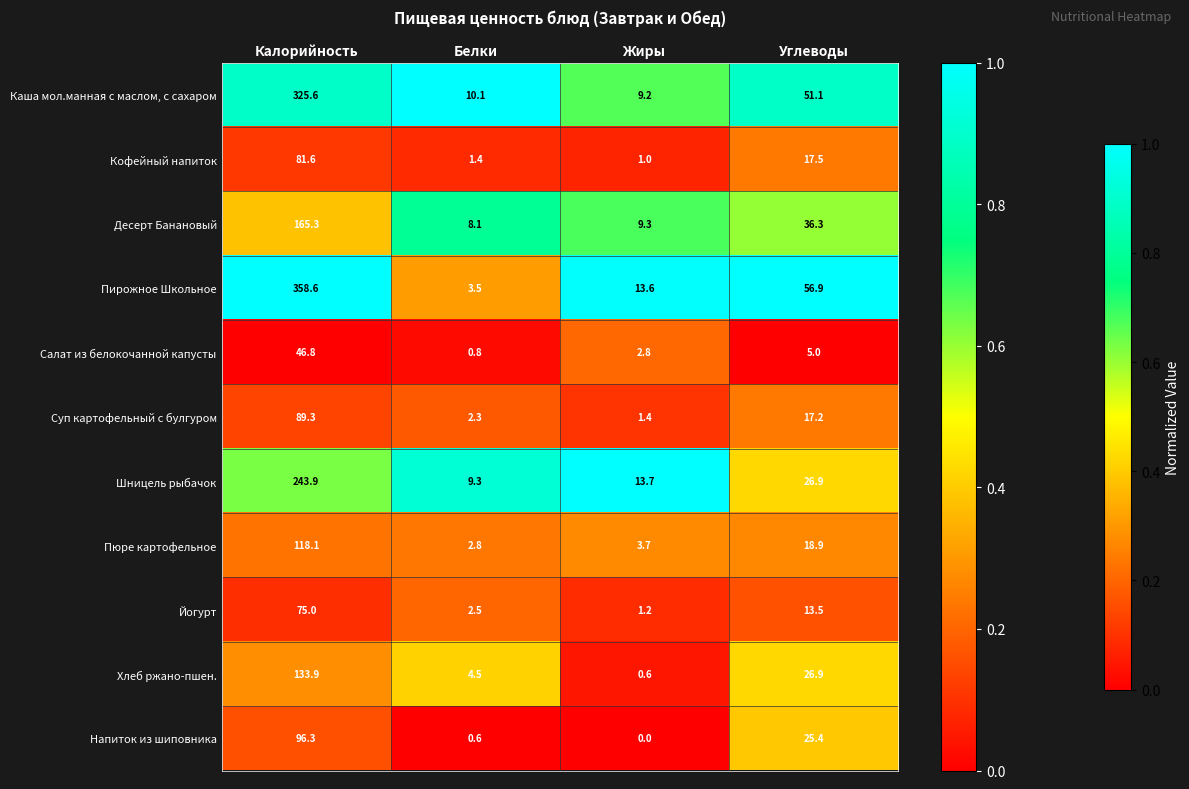

The value of Йогурт at Калорийность is 75.0. True or false?

True